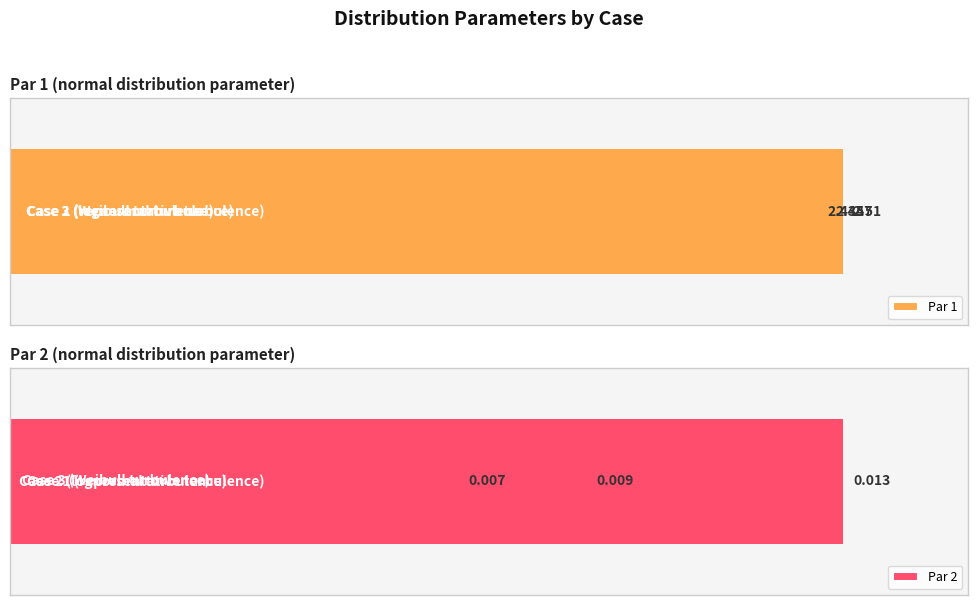

True or false: Par 1 has a value of 4.2 at 2.

False